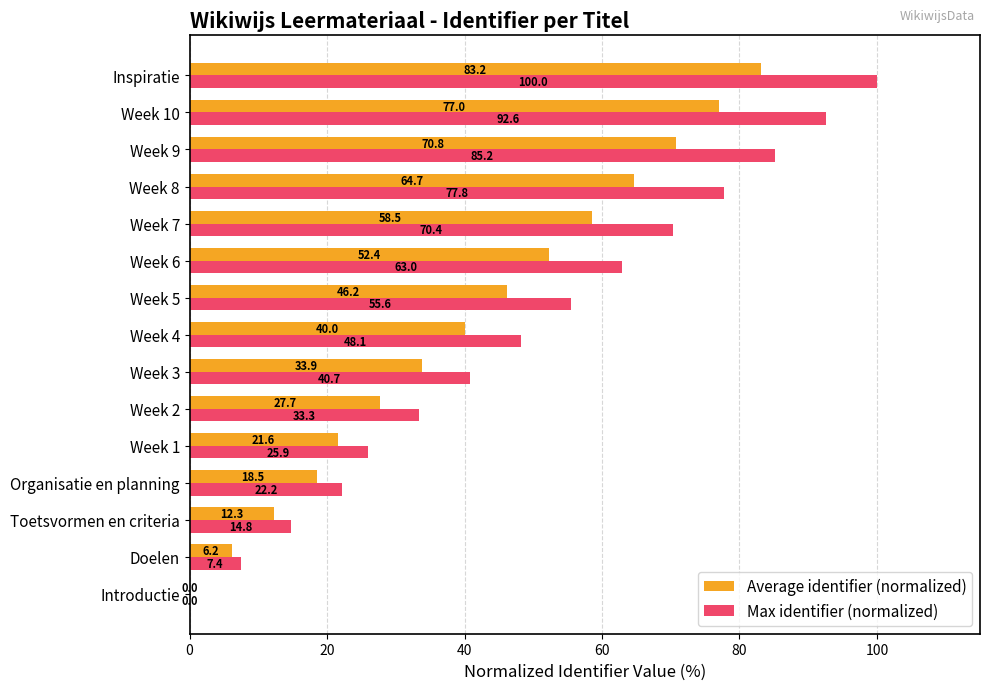

What is the sum of all Max identifier (normalized) values?

737.0